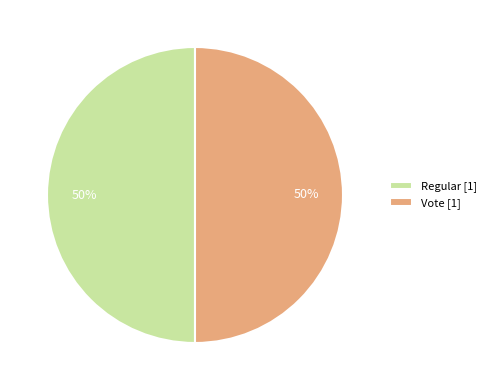

True or false: Regular accounts for 9% of the total.

False